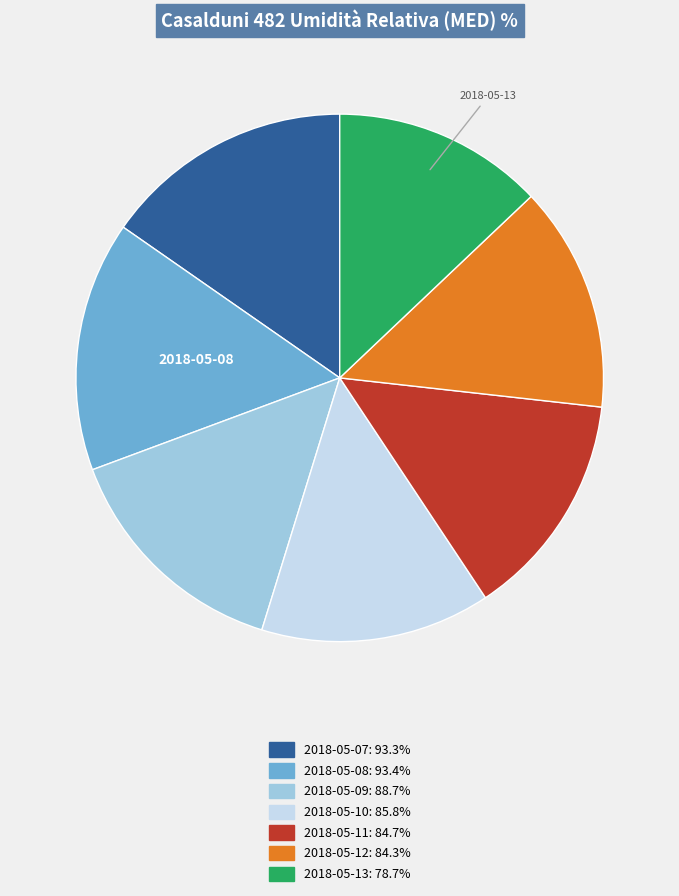

Is it true that 2018-05-11 is 1% of the pie?

False